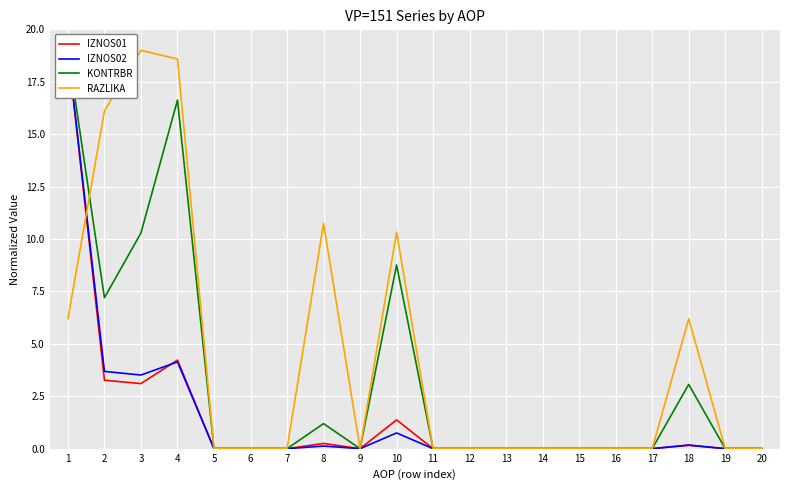

At how many categories does at least one series exceed 3?

7